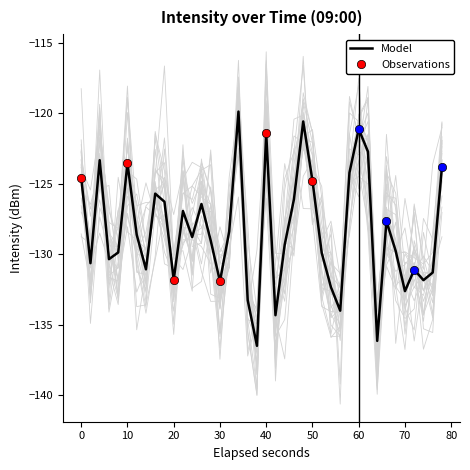

How many data points does each series have?

40